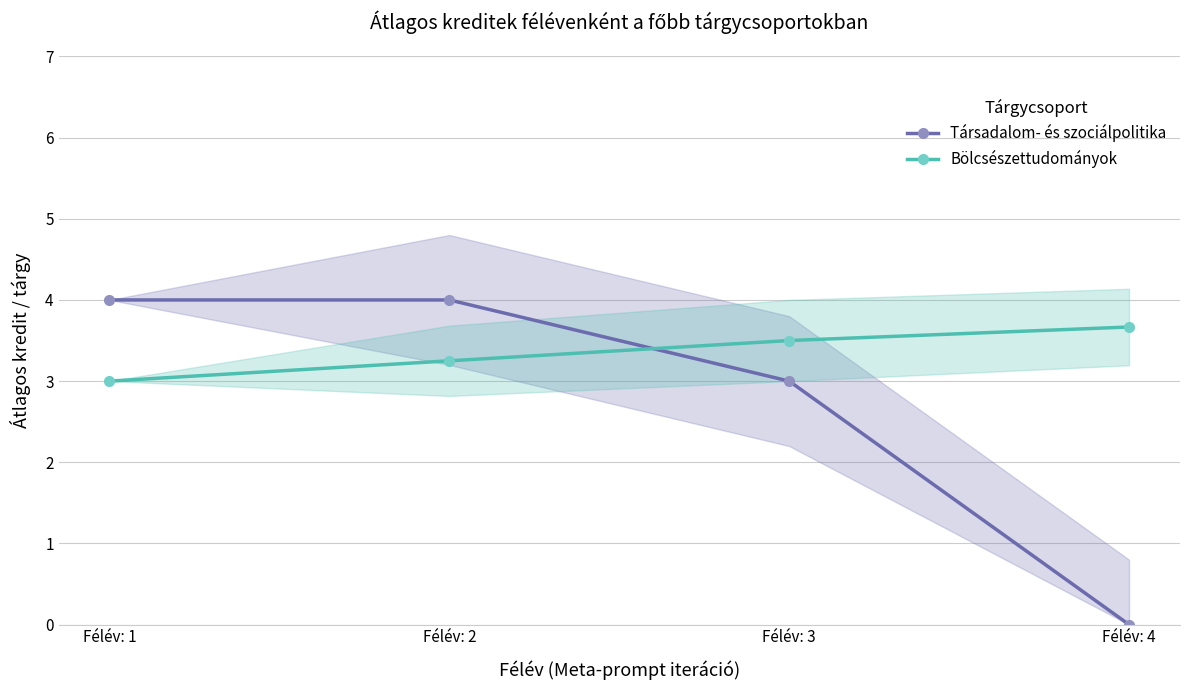

The Bölcsészettudományok series shows 0.8 at Félév: 3. True or false?

False